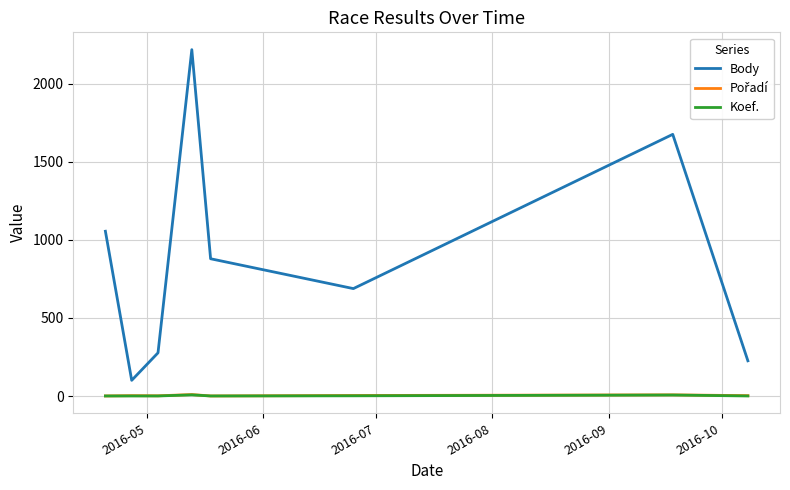

Which series has the widest spread of values?

Body